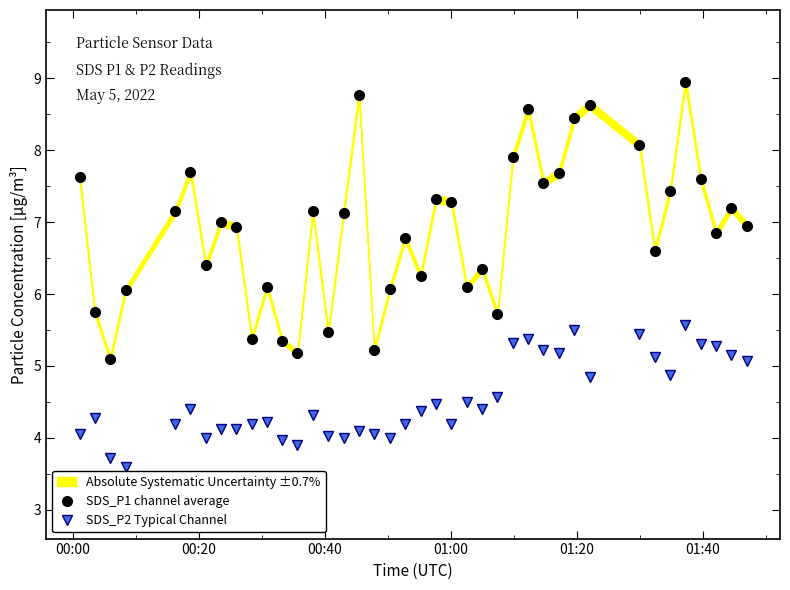

What is the average value of the SDS_P2 Typical Channel series?

4.5